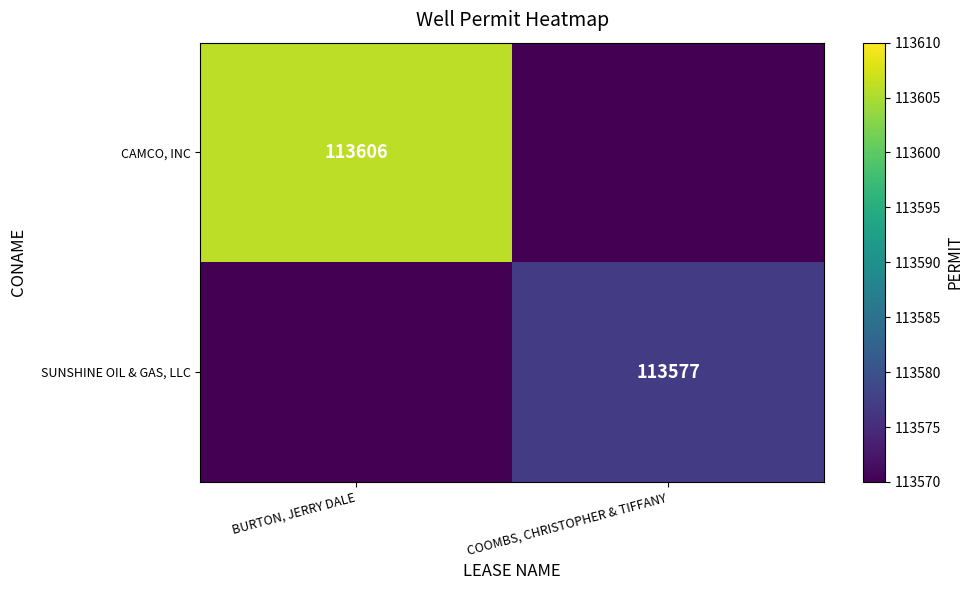

Is it true that CAMCO, INC equals 43119 at BURTON, JERRY DALE?

False